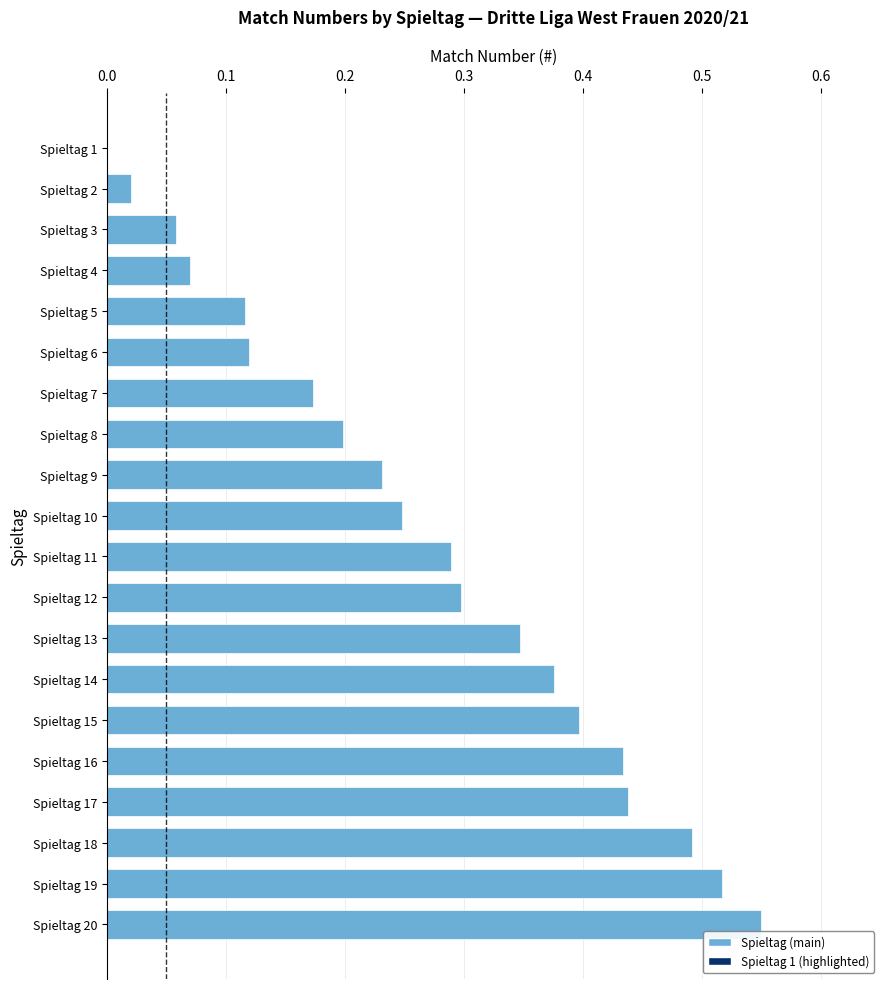

Which label corresponds to the largest value in the chart?

Spieltag 20